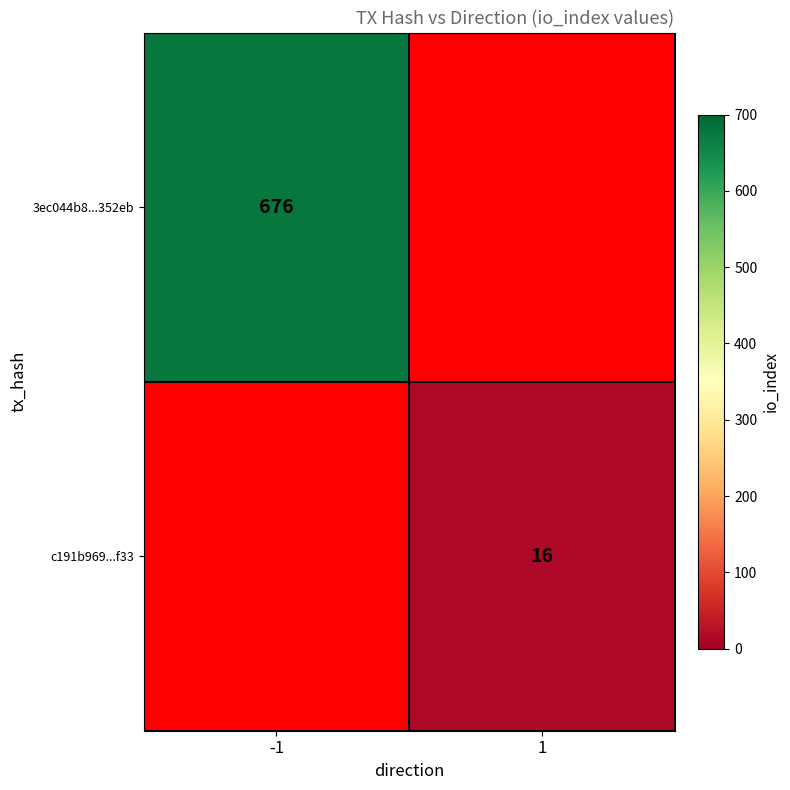

Is it true that c191b969...f33 equals 21.4 at 1?

False